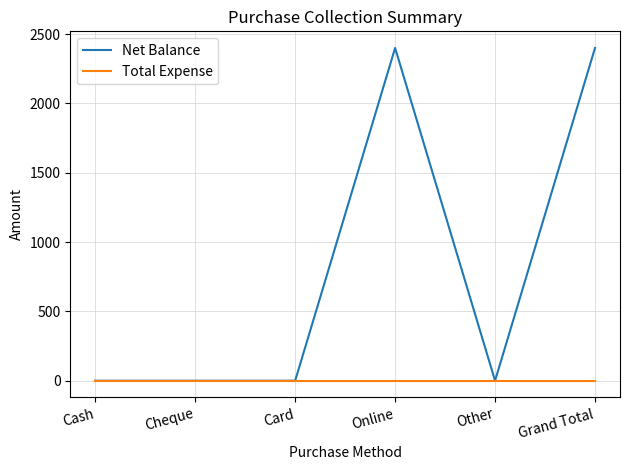

The Total Expense series shows 0 at Cash. True or false?

True